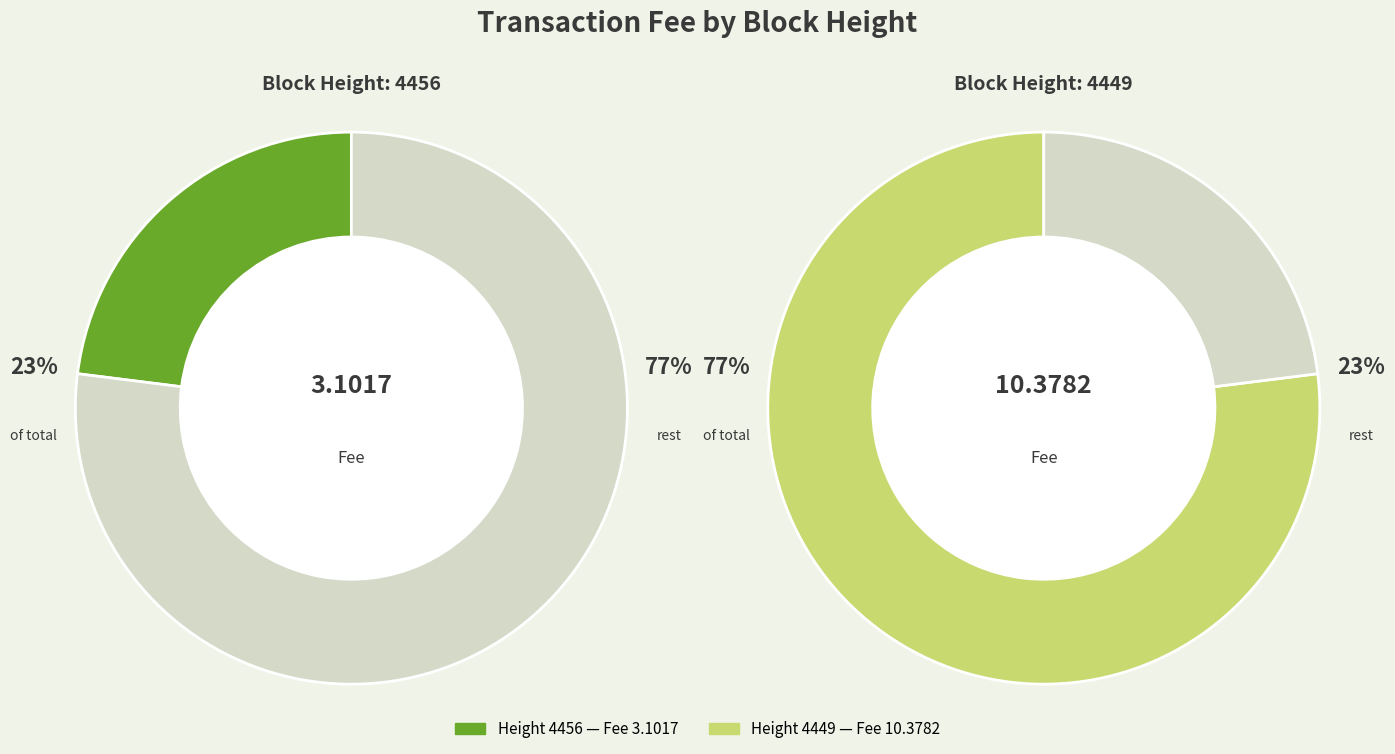

Which slice is the smallest?

4456